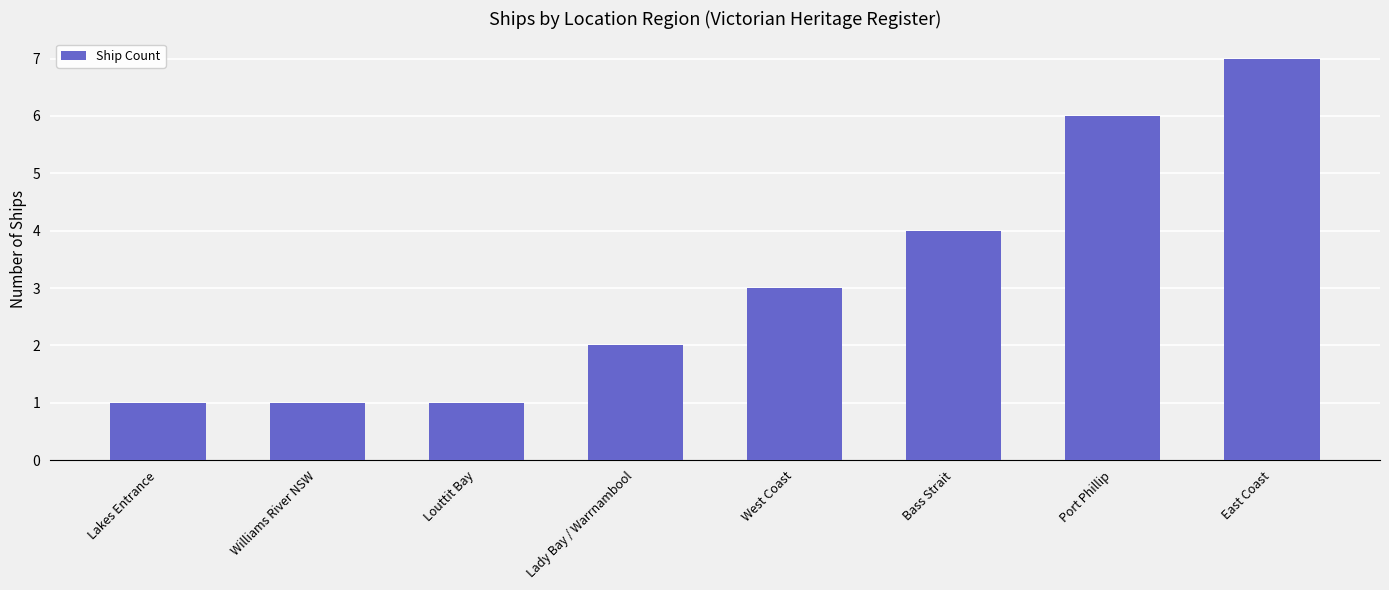

Reading left to right, list all the values displayed in this chart.

1	1	1	2	3	4	6	7